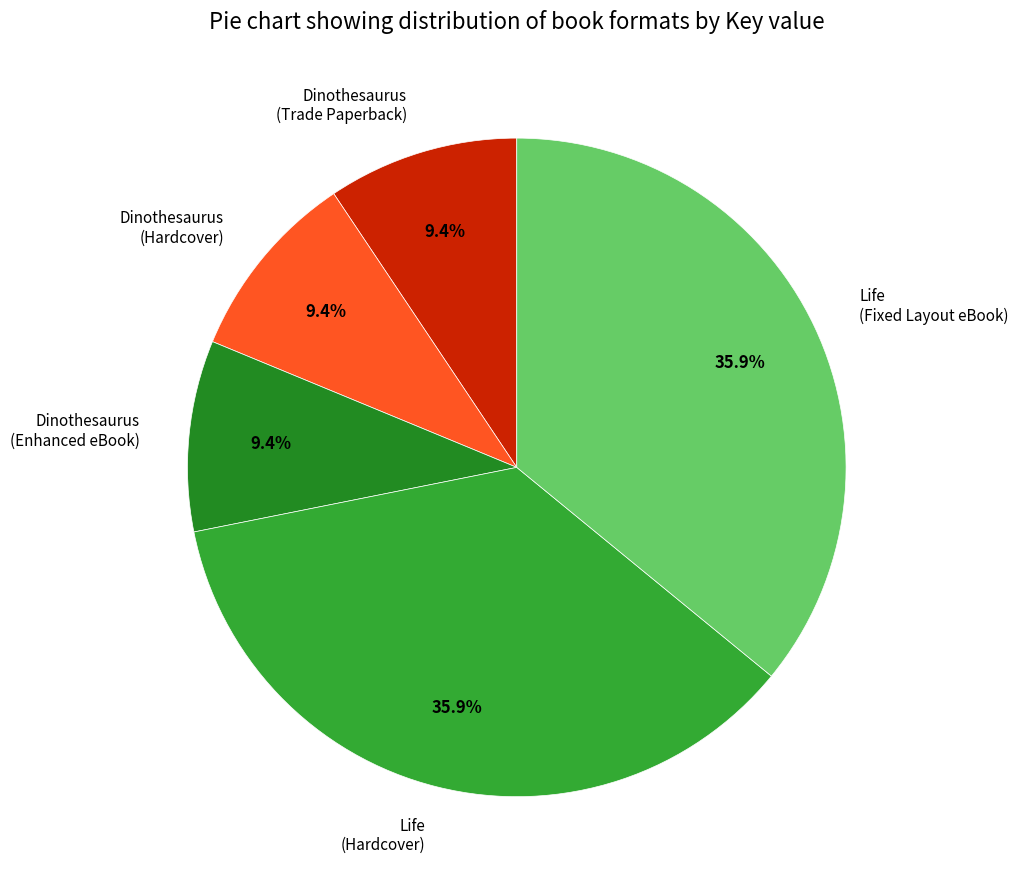

Does Dinothesaurus (Hardcover) represent more than half of the total?

No